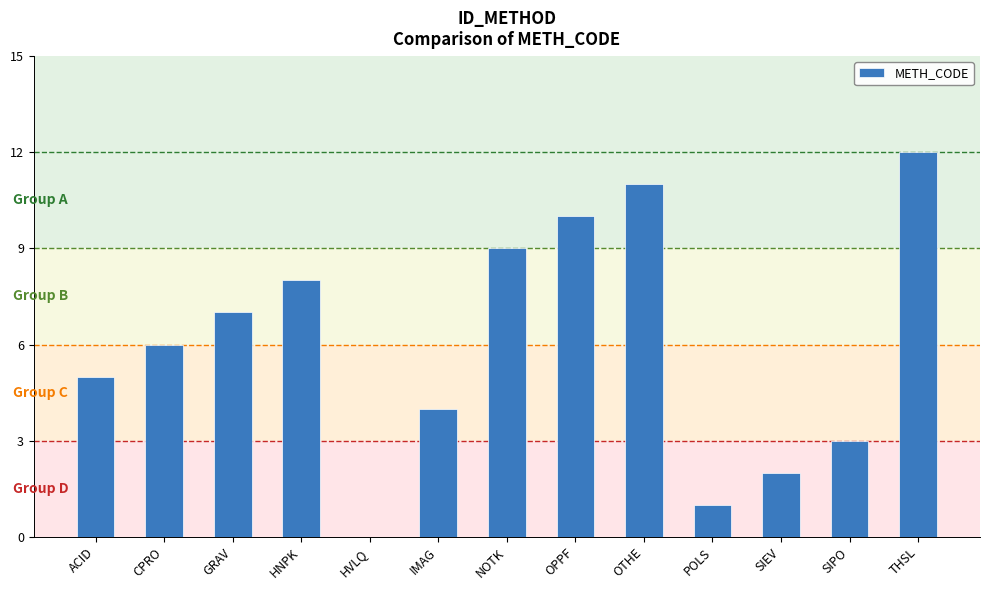

What value does the data have at OTHE, to the nearest 10?

10